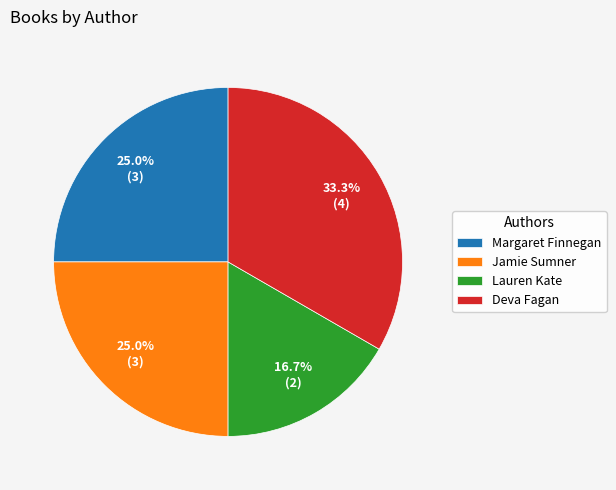

To the nearest percent, what is the average slice percentage?

25%